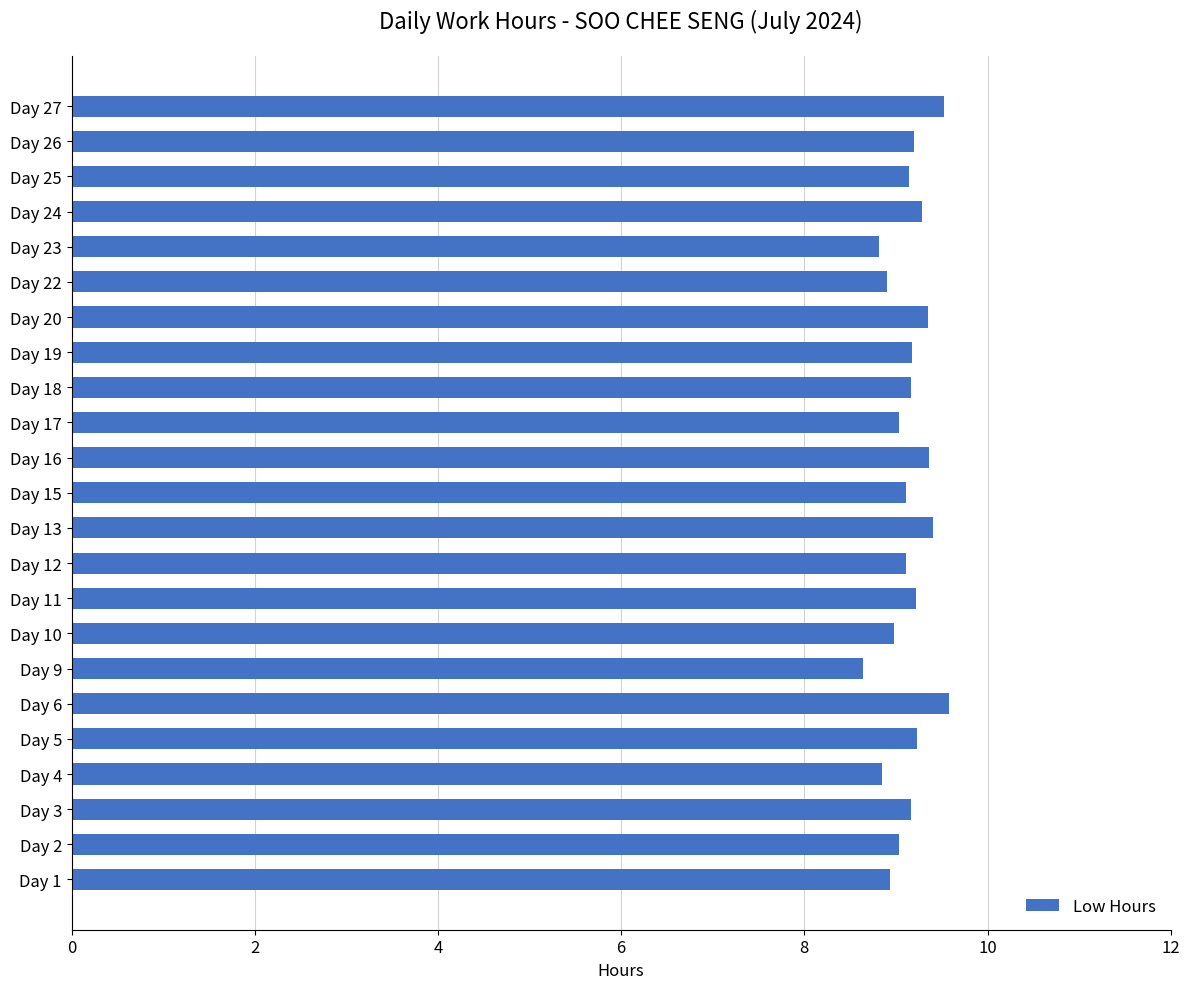

What is the difference between the second highest and minimum values?

0.9